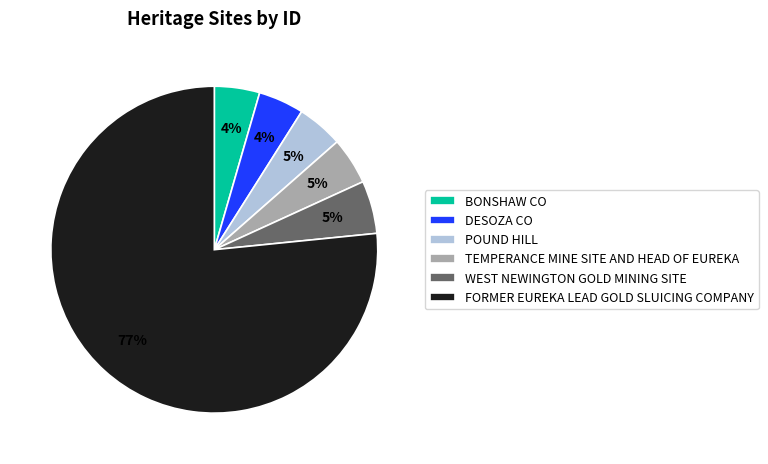

How many slices are in this pie chart?

6